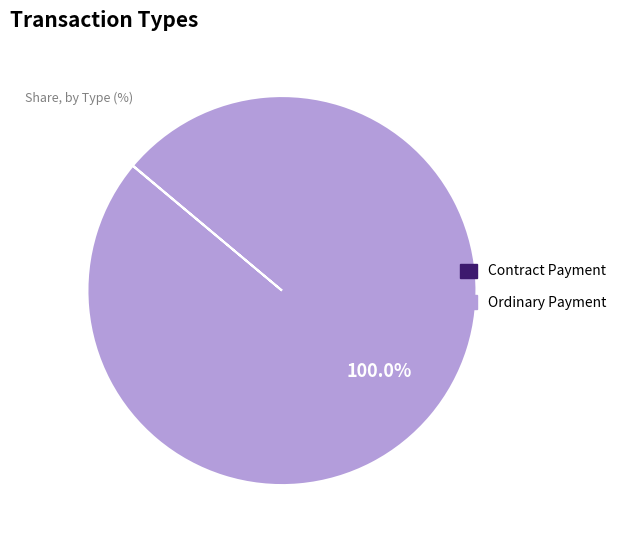

Which slice represents more than half of the pie?

Ordinary Payment